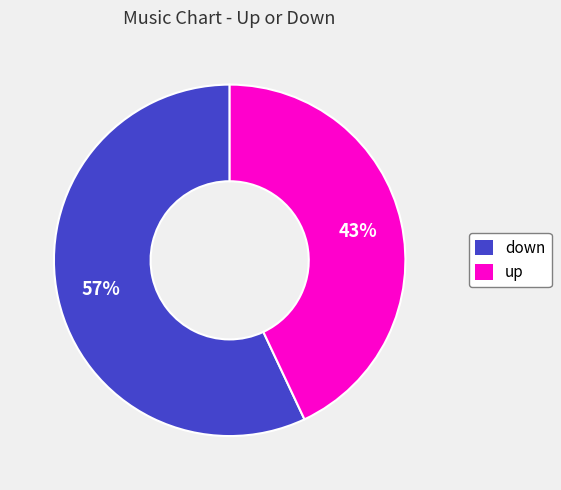

Combined, do up and down account for over 50%?

Yes